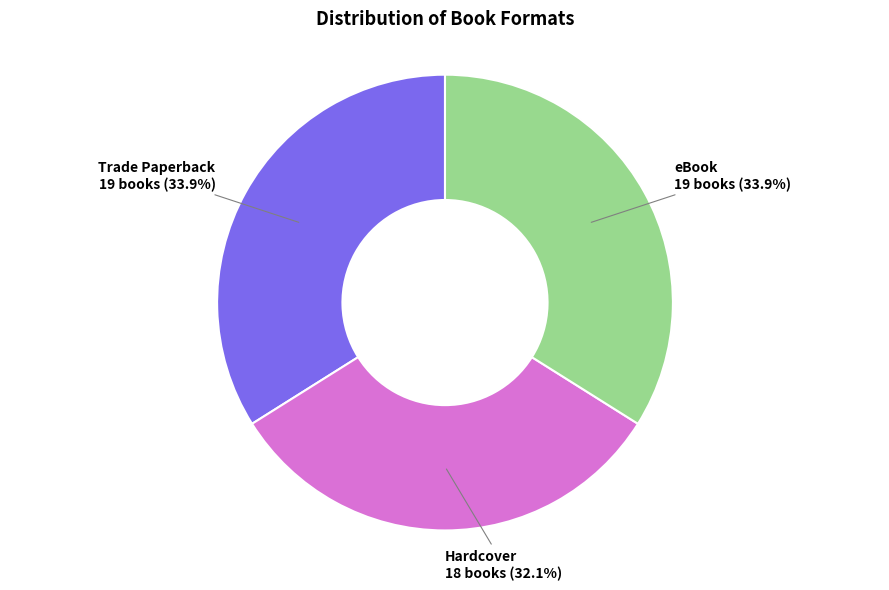

True or false: eBook accounts for 34% of the total.

True